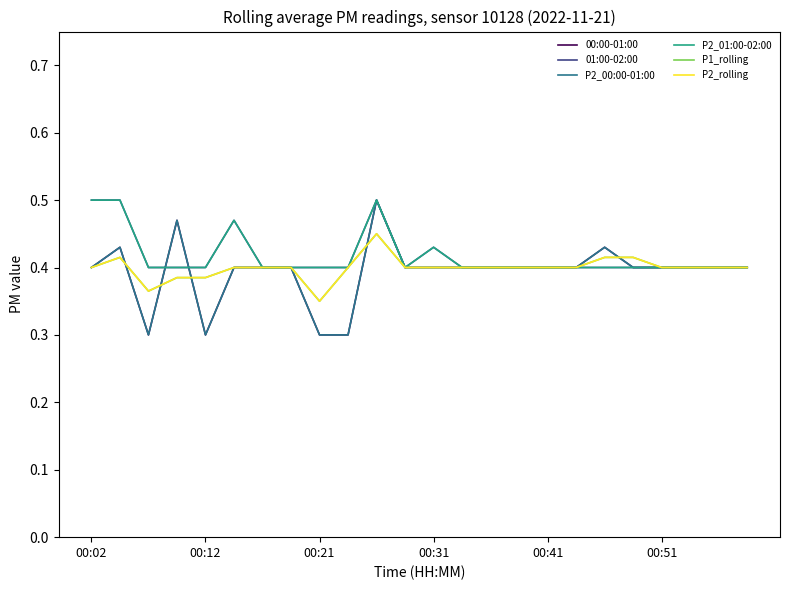

True or false: P2_00:00-01:00 has more than 0 interior local peaks.

True